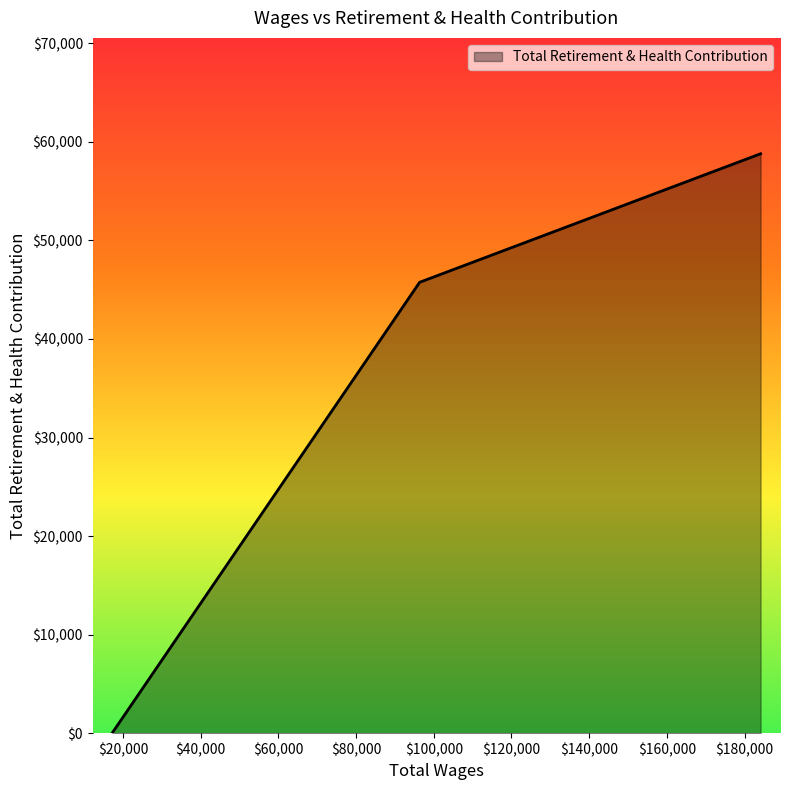

What is the greatest value displayed?

58788